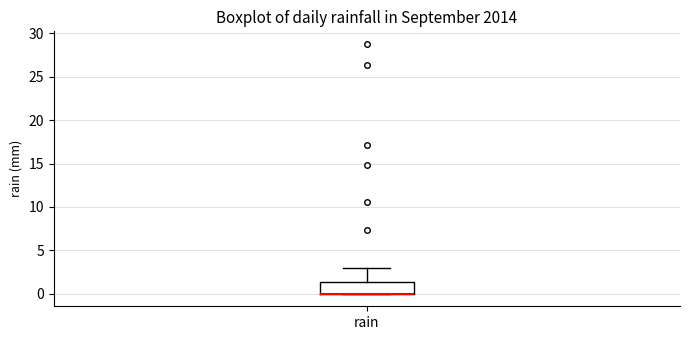

Read this box plot against the y-axis: the position of the median line, the range covered by the box, and the ends of both whiskers. The values are not printed on the chart, so give them approximately, as read against the axis.

median 0.0 (drawn on the box's lower edge), box 0.0 to 1.5, whiskers 0.0 to 3.0